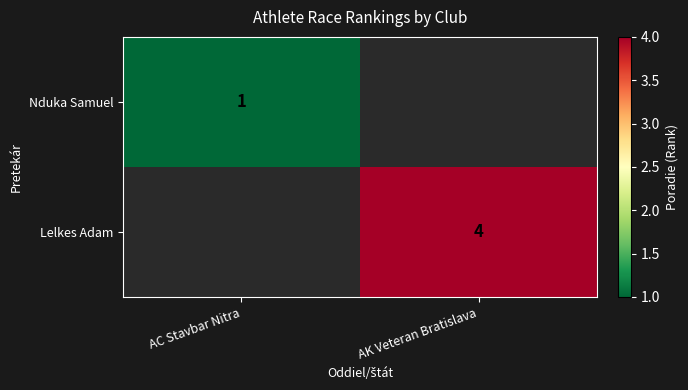

Between AC Stavbar Nitra and AK Veteran Bratislava, which is larger?

AK Veteran Bratislava